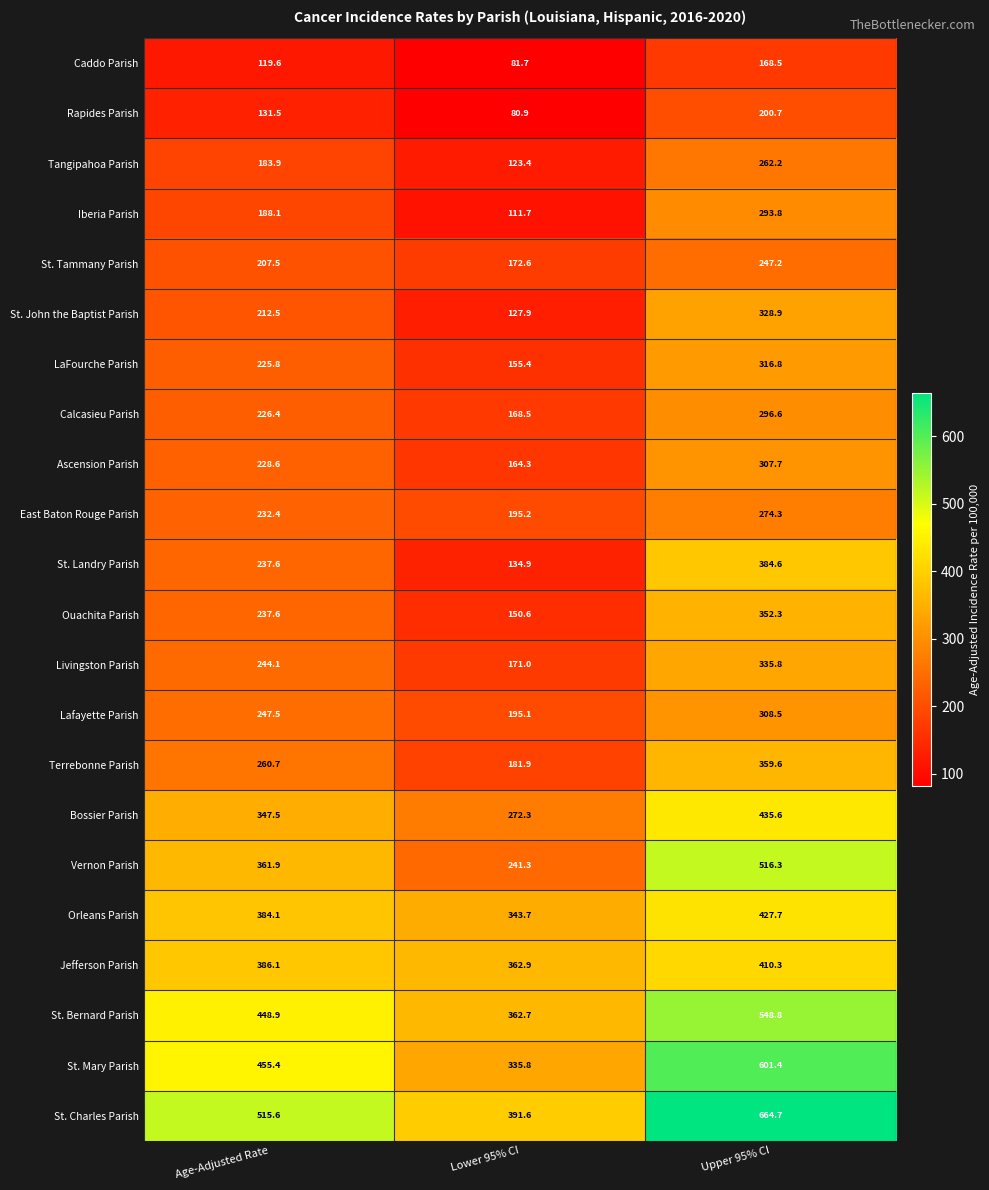

At which category does the chart reach its peak across all series?

Upper 95% CI